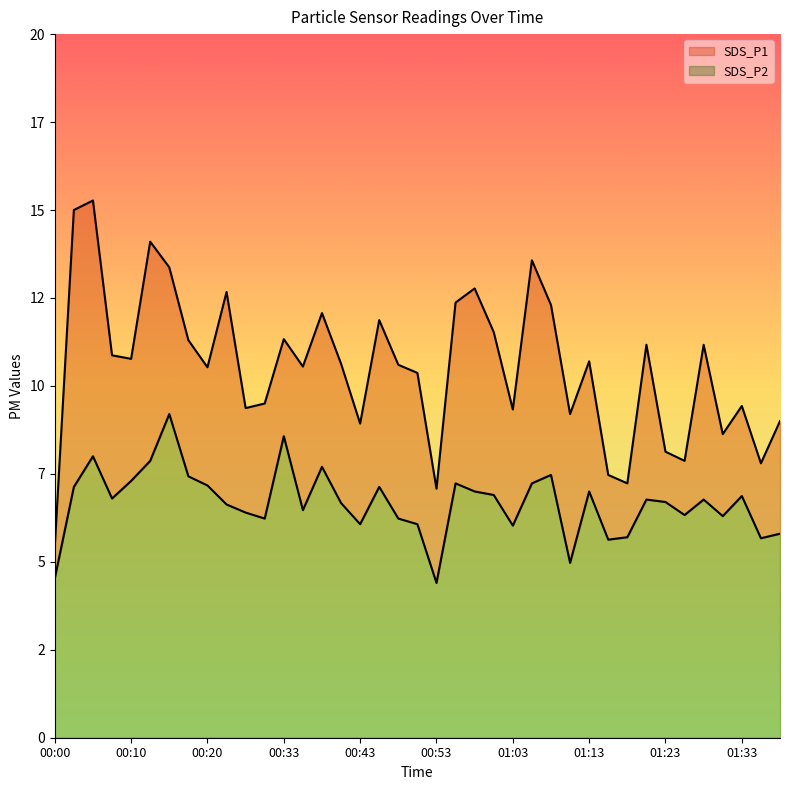

Is it true that SDS_P2 equals 6.7 at 01:23?

True